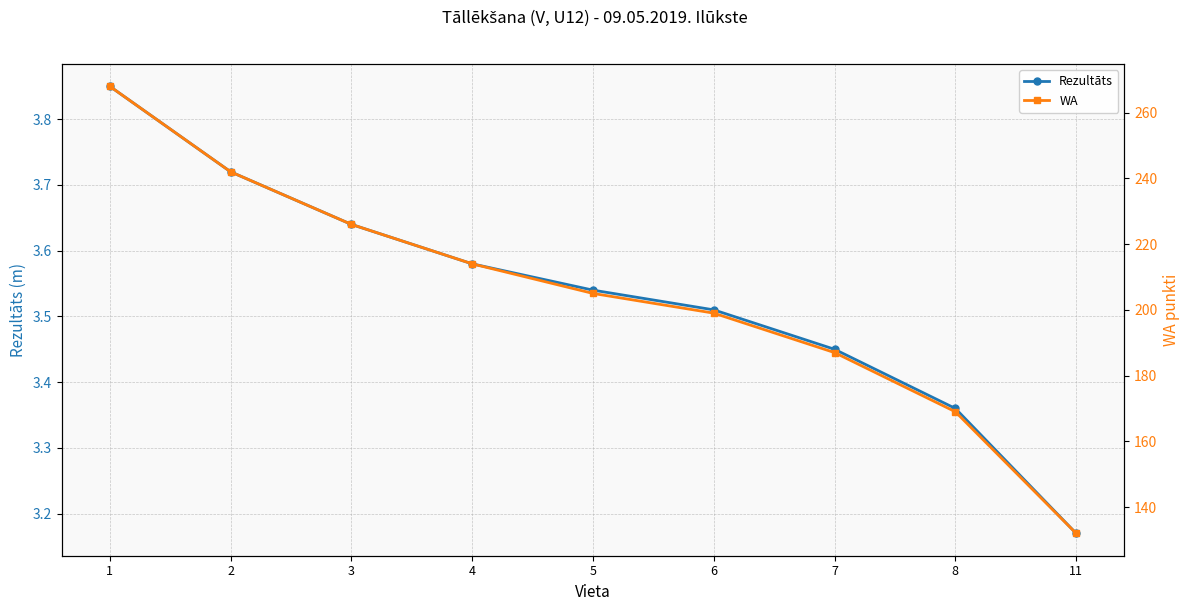

What is the difference between the highest and lowest values at 2?

238.3